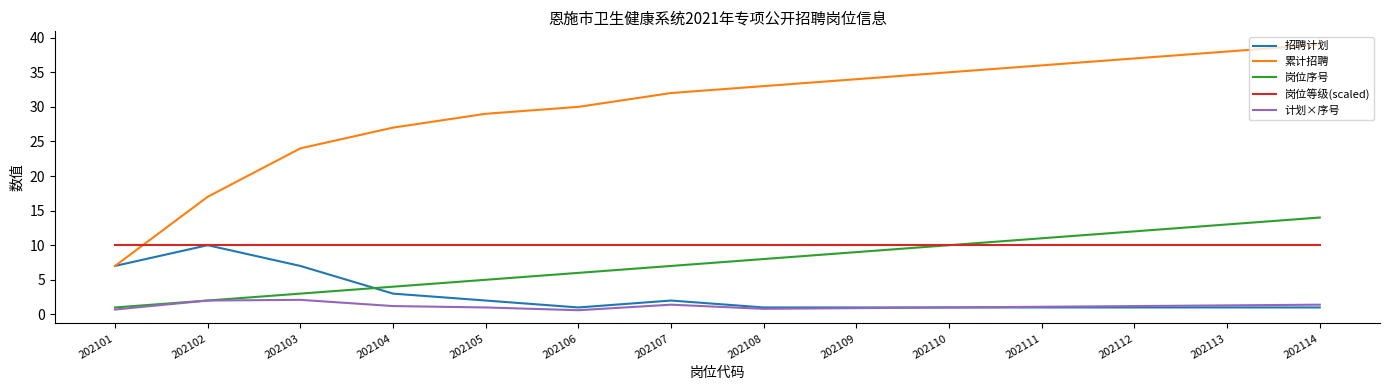

What is the approximate value of 岗位等级(scaled) at 202105?

10.0